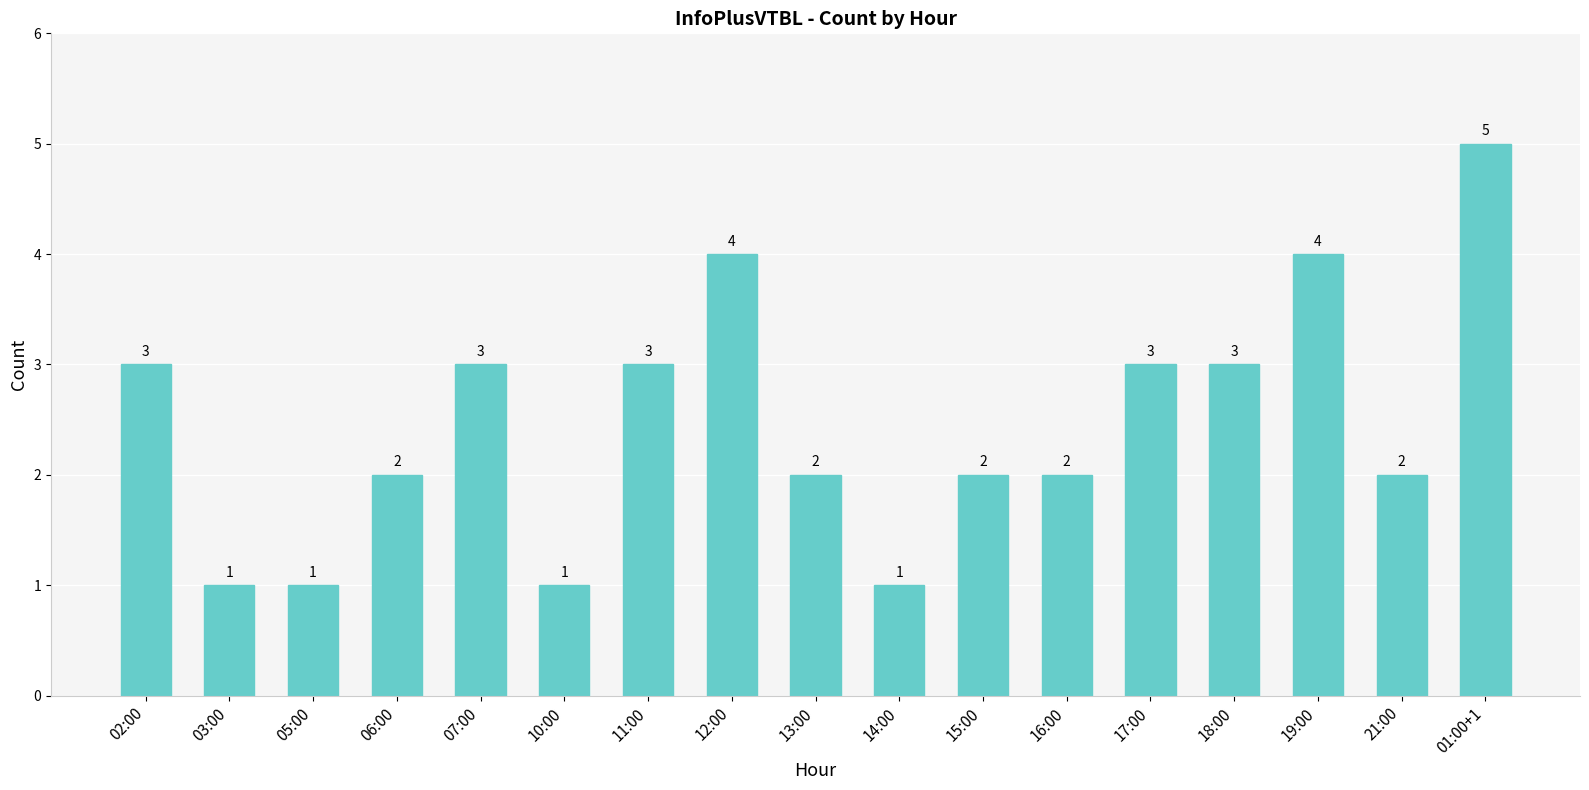

What is the difference between the maximum and second lowest values?

4